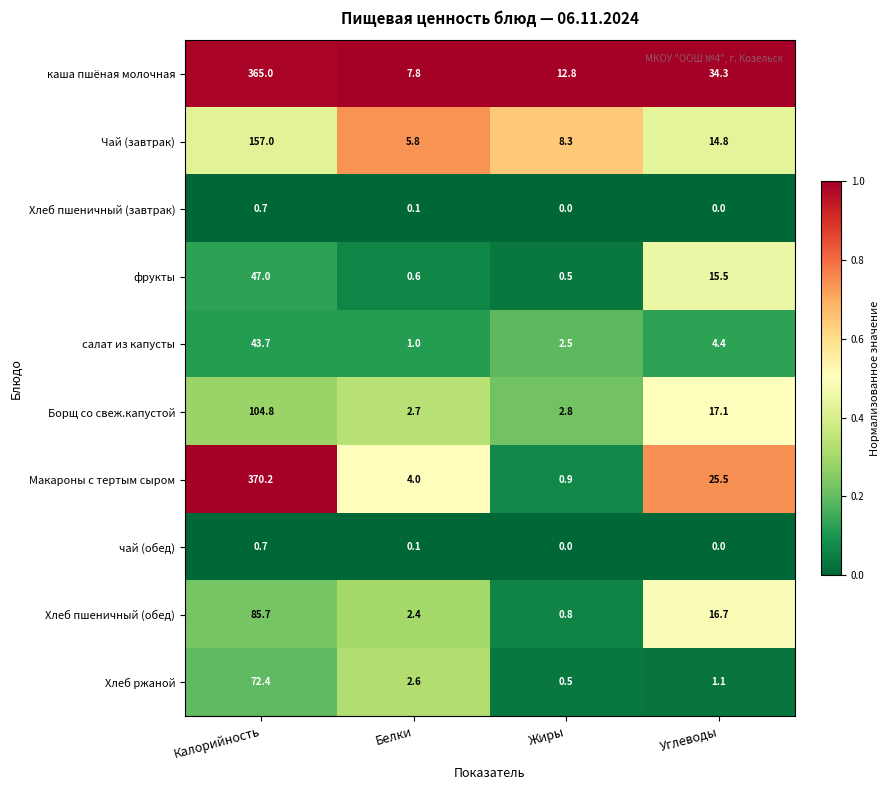

True or false: чай (обед) has a value of 0.0 at Углеводы.

True